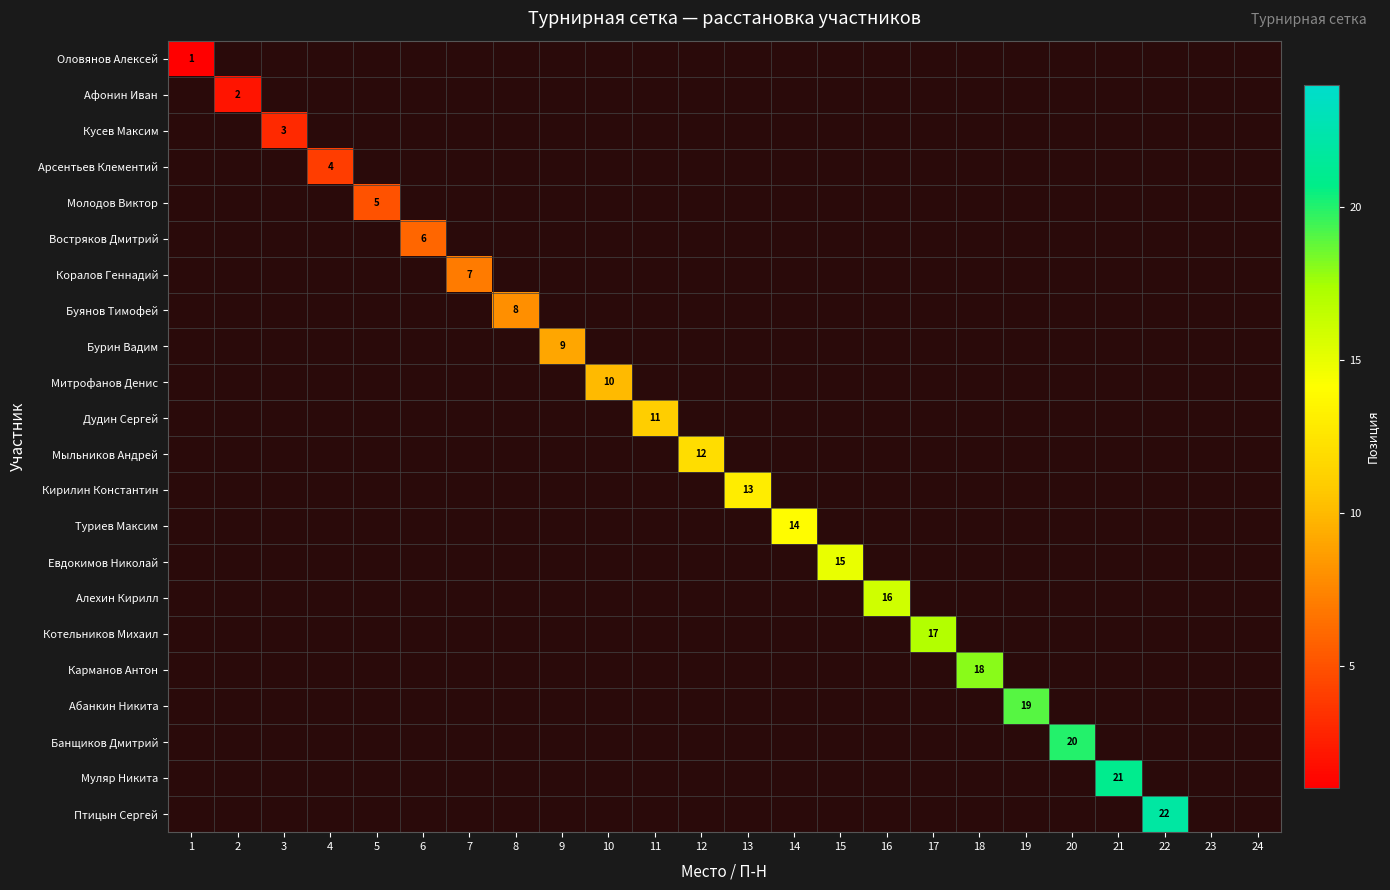

At which category does the chart reach its minimum across all series?

1